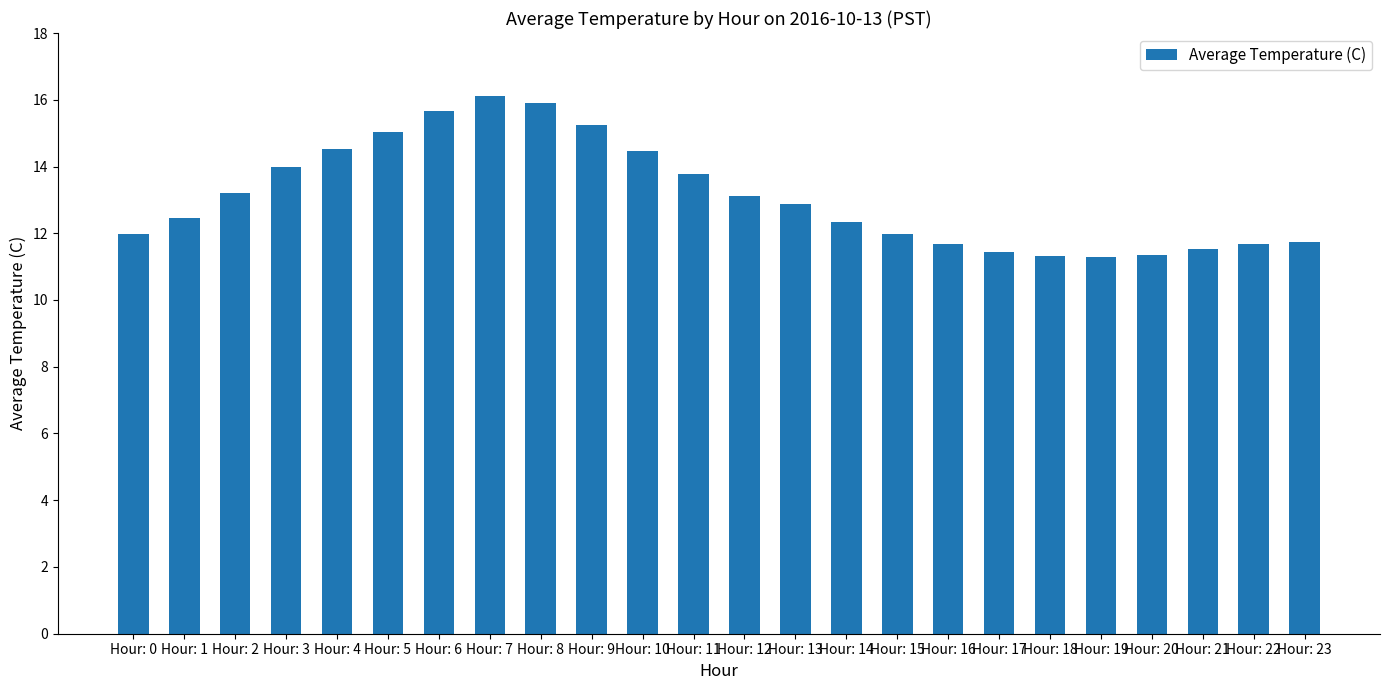

Read the value at Hour: 22.

11.7